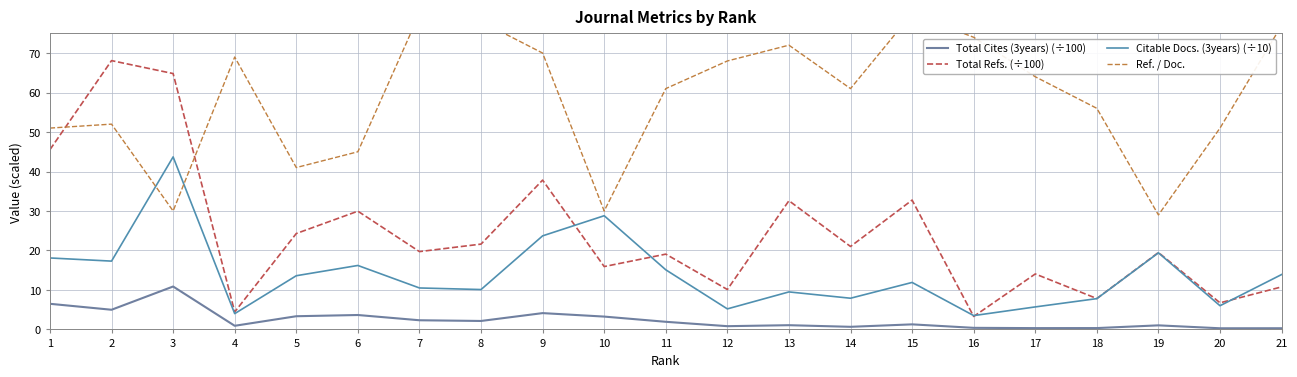

What is the value of the Total Cites (3years) (÷100) point at the 6th from the left?

3.6